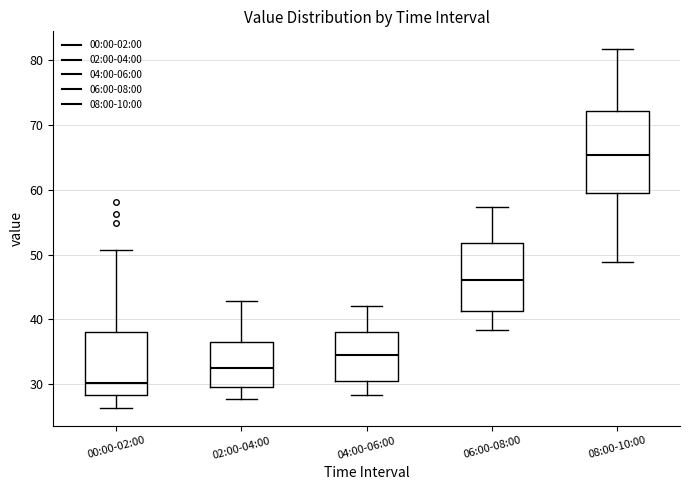

Which box's median line is the lowest?

00:00-02:00